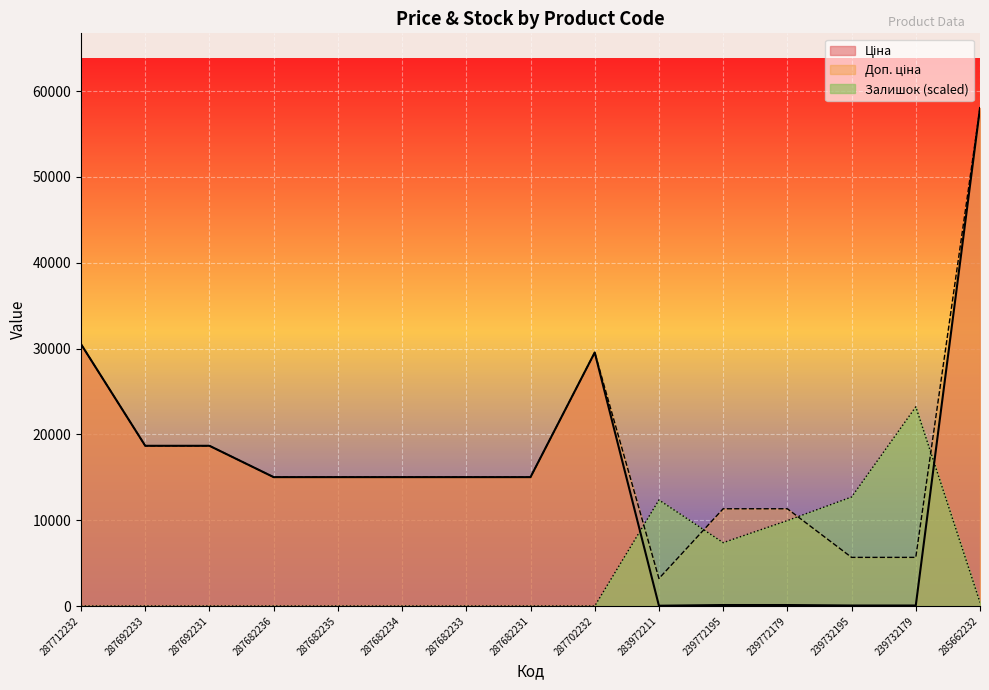

In Ціна, how many points are higher than both neighbors (excluding endpoints)?

1